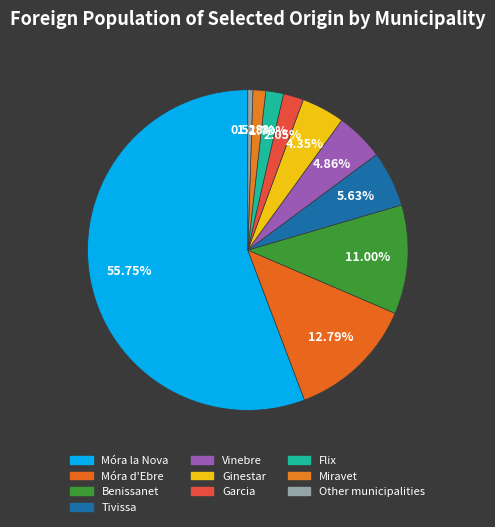

To the nearest percent, what is the difference between the largest and smallest slice percentages?

55%